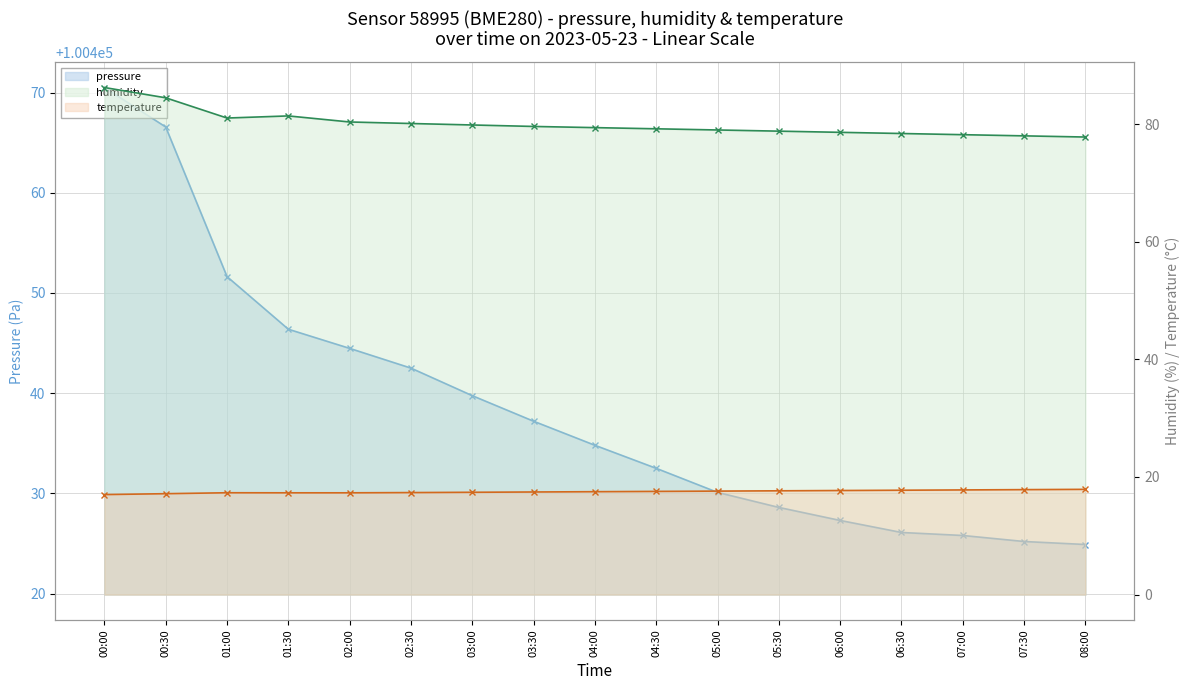

Which label corresponds to the largest value in the chart?

00:00